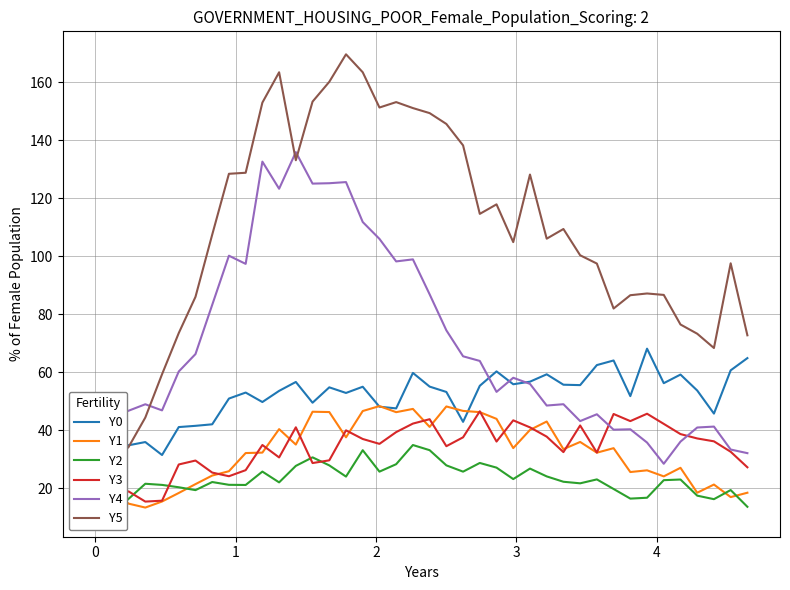

What is the lowest value of the Y3 series?

15.3